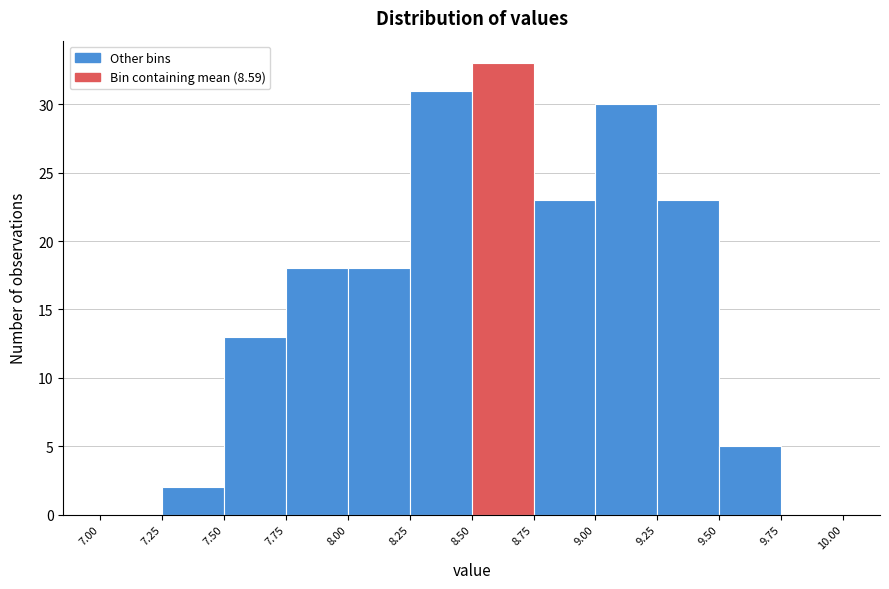

What is the height of the bar covering 7.50 to 7.75 on the x-axis? The values are not printed on the chart, so give them approximately, as read against the axis.

13